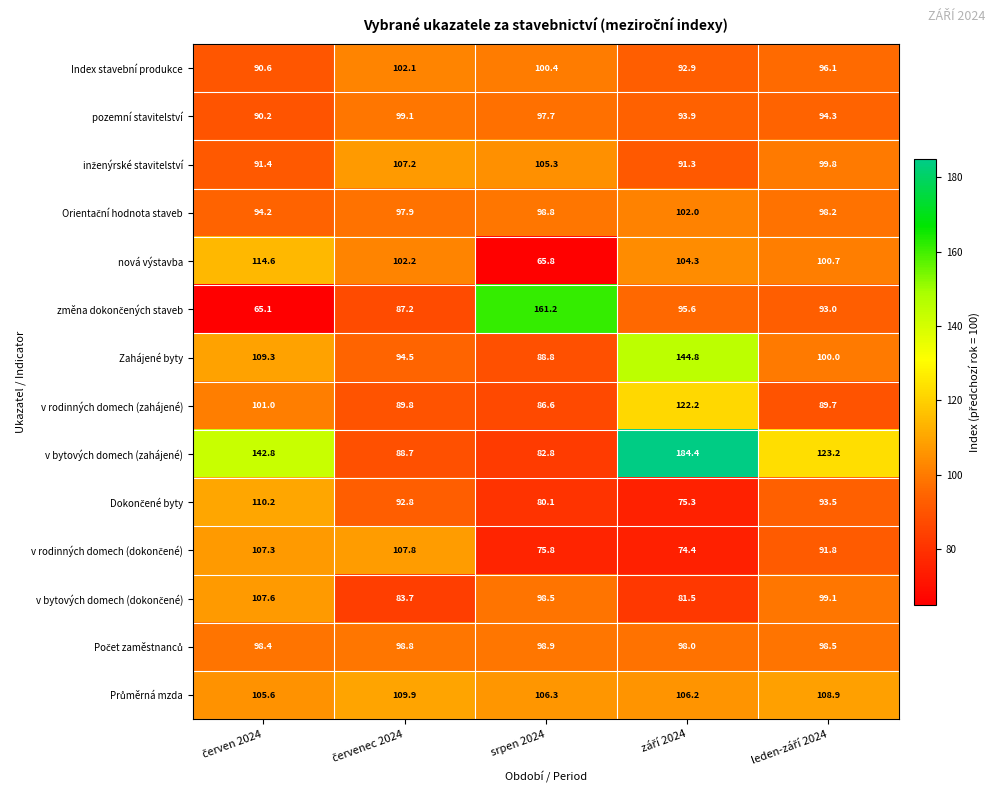

Which series has the largest total across all categories?

v bytových domech (zahájené)